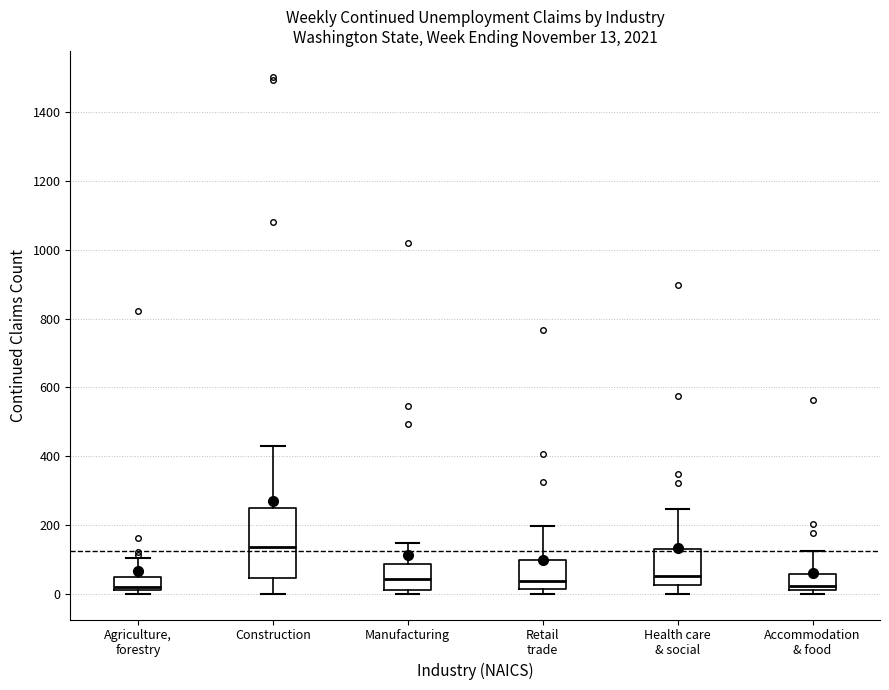

Which box is the tallest, from its lower edge to its upper edge?

Construction